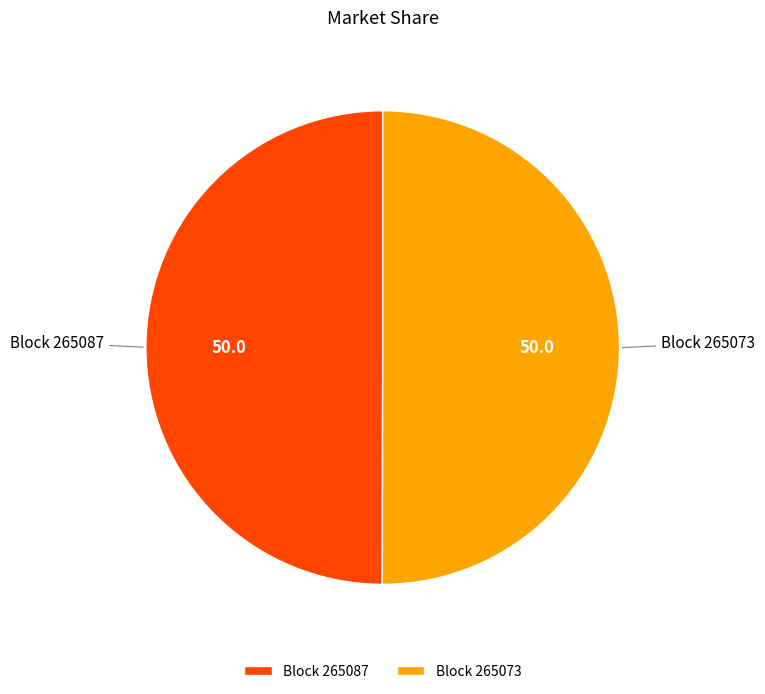

The Block 265087 slice represents 60% of the pie. True or false?

False